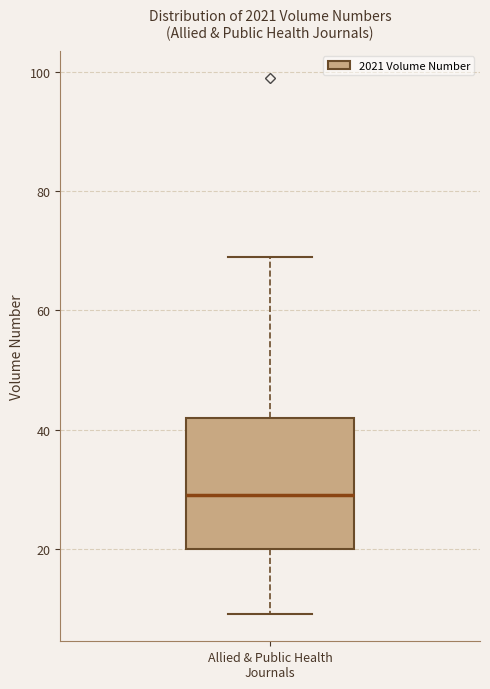

Where does the lower whisker of the box for Allied & Public Health Journals end on the y-axis? The values are not printed on the chart, so give them approximately, as read against the axis.

10